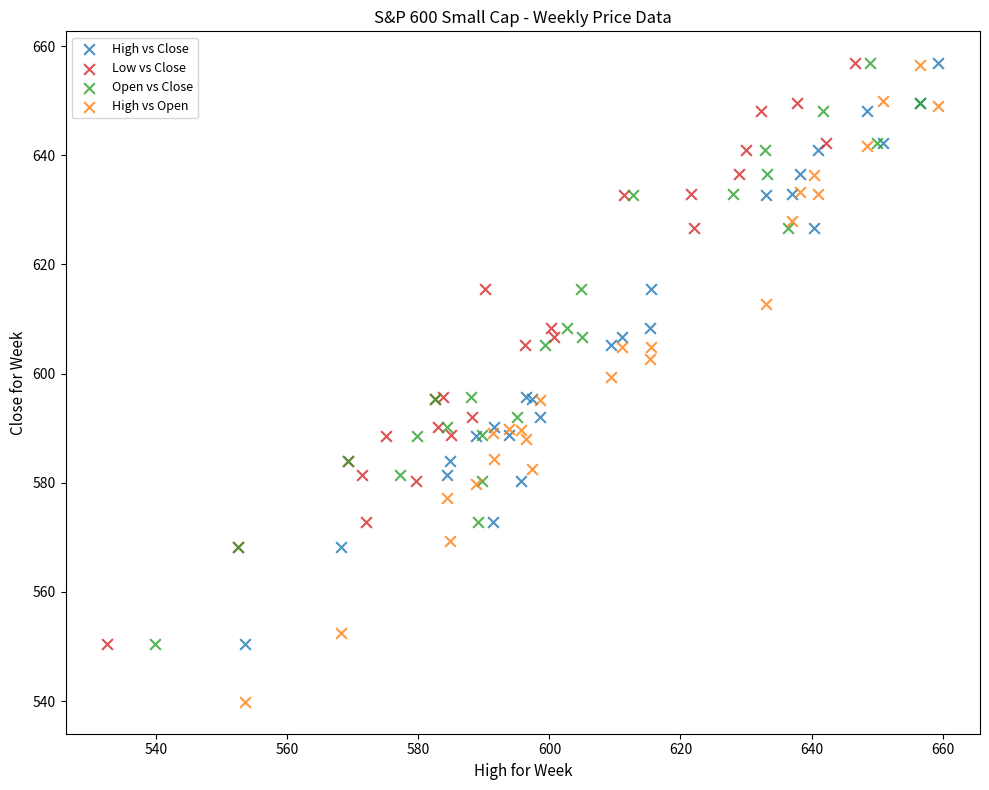

Which series has the widest spread of Y values?

High vs Open